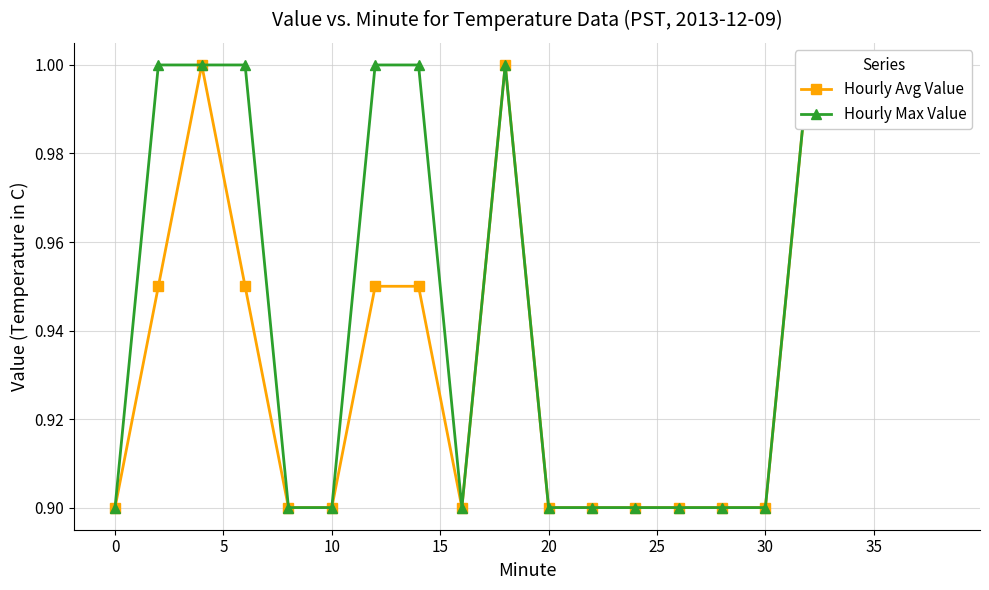

True or false: Hourly Avg Value and Hourly Max Value cross at least once.

False